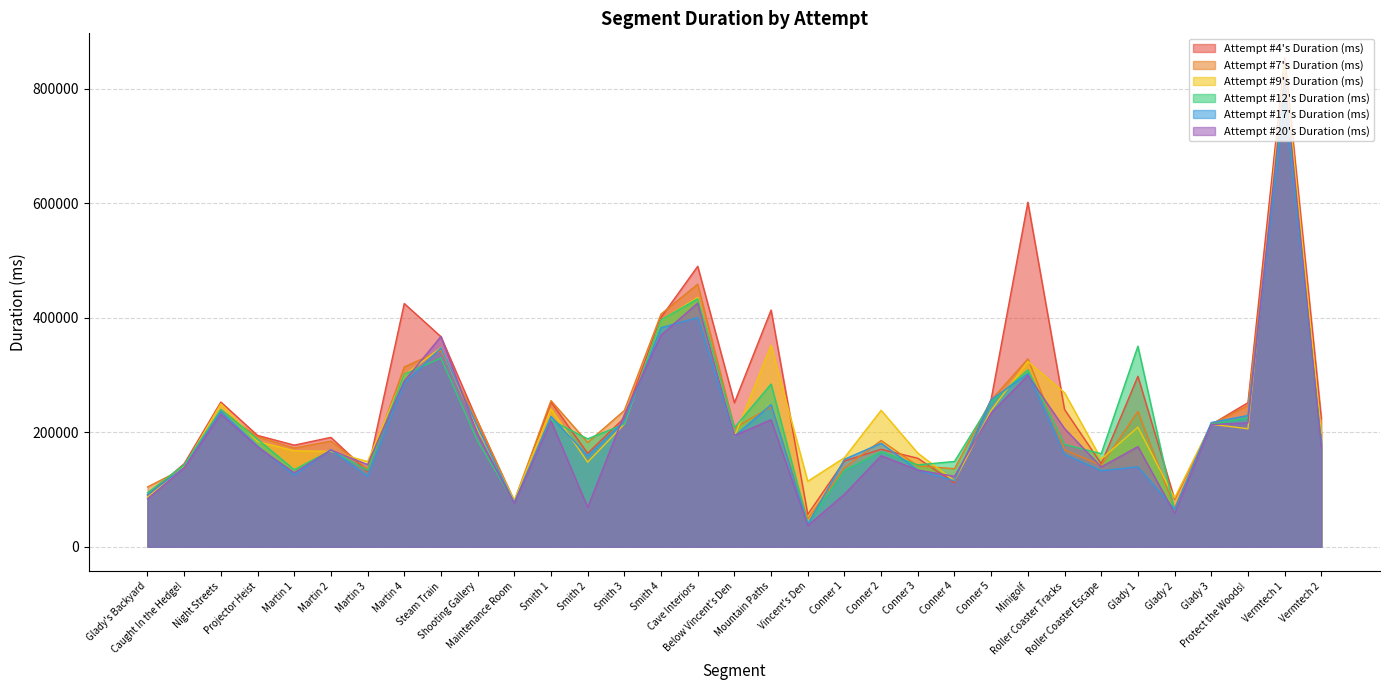

What is the value of the Attempt #20's Duration (ms) point at the 15th from the left?

369743